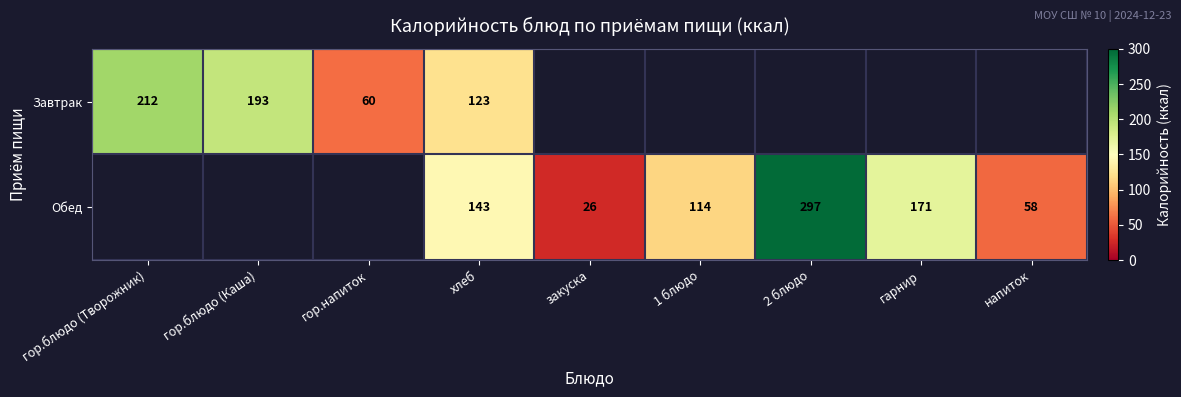

Is the value of Завтрак at гор.блюдо (Творожник) greater than the value of Обед at напиток?

Yes